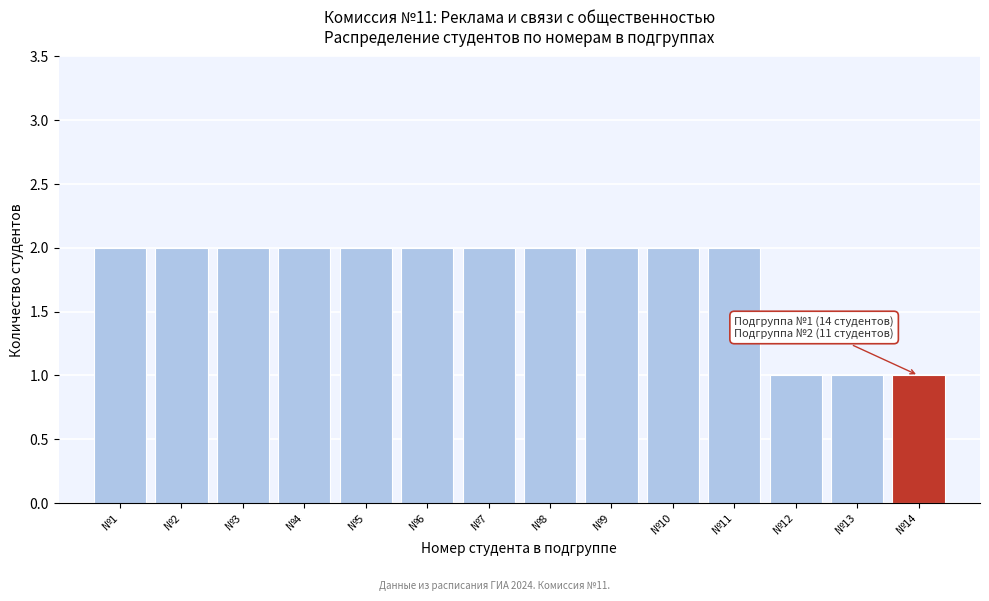

Reading right to left, list all the values displayed in this chart.

1	1	1	2	2	2	2	2	2	2	2	2	2	2